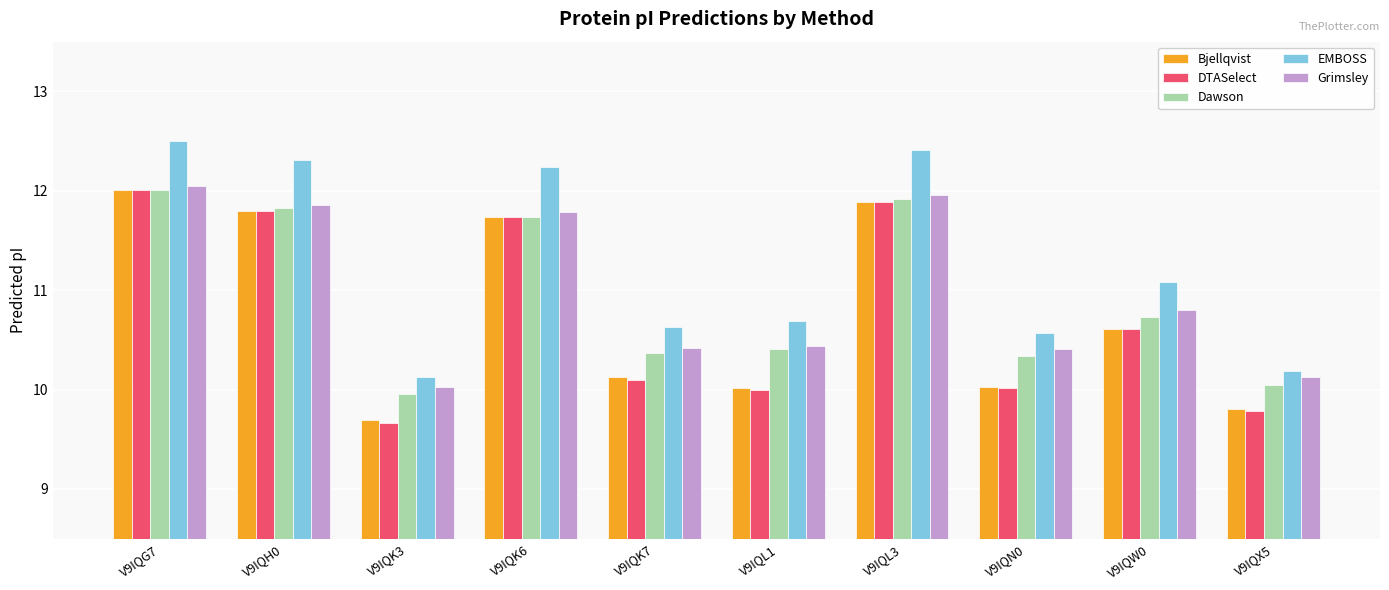

What is the minimum value shown in the chart?

9.7